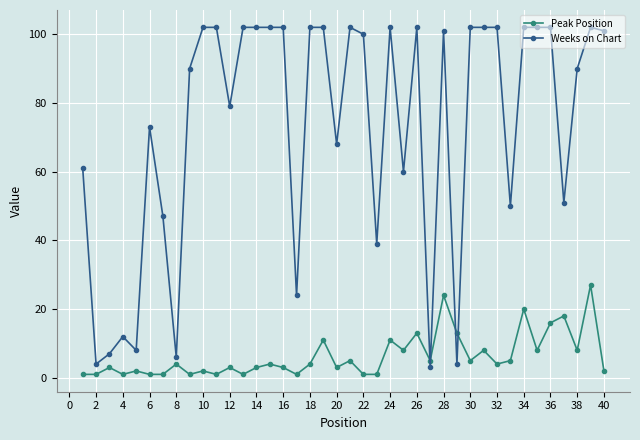

What is the sum of all Peak Position values?

253